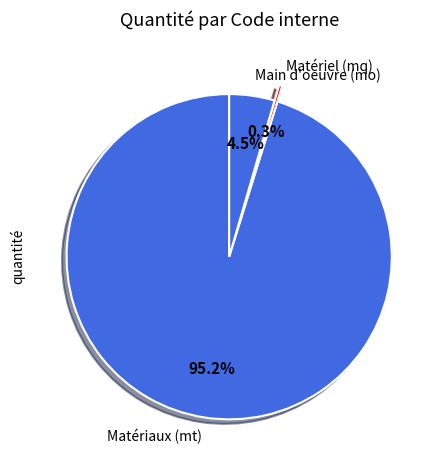

Does Main d'oeuvre (mo) account for over 50% of the chart?

No